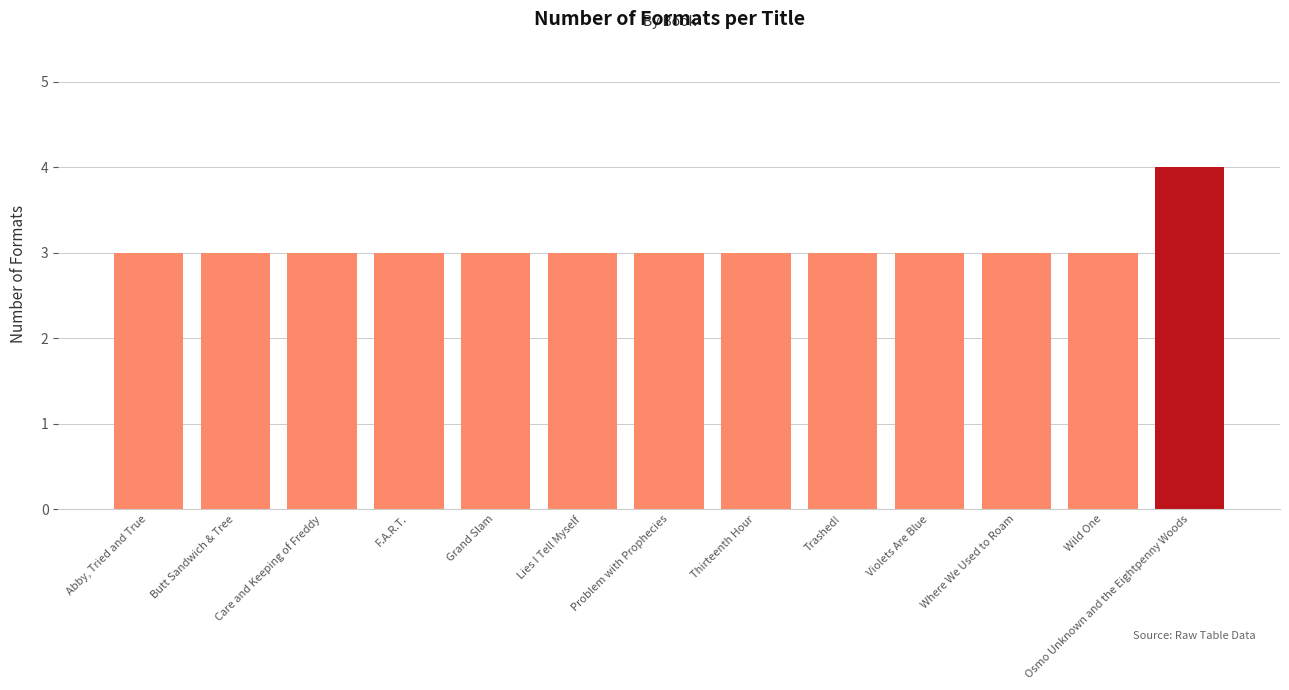

What is the ratio of the value at F.A.R.T. to the value at Violets Are Blue?

1.0